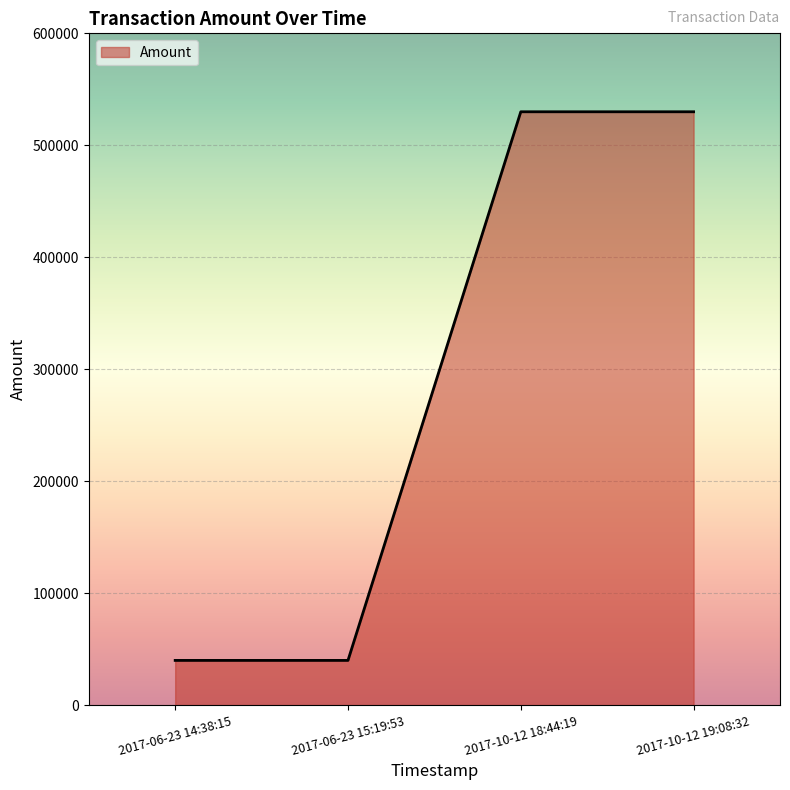

What is the greatest value displayed?

529943